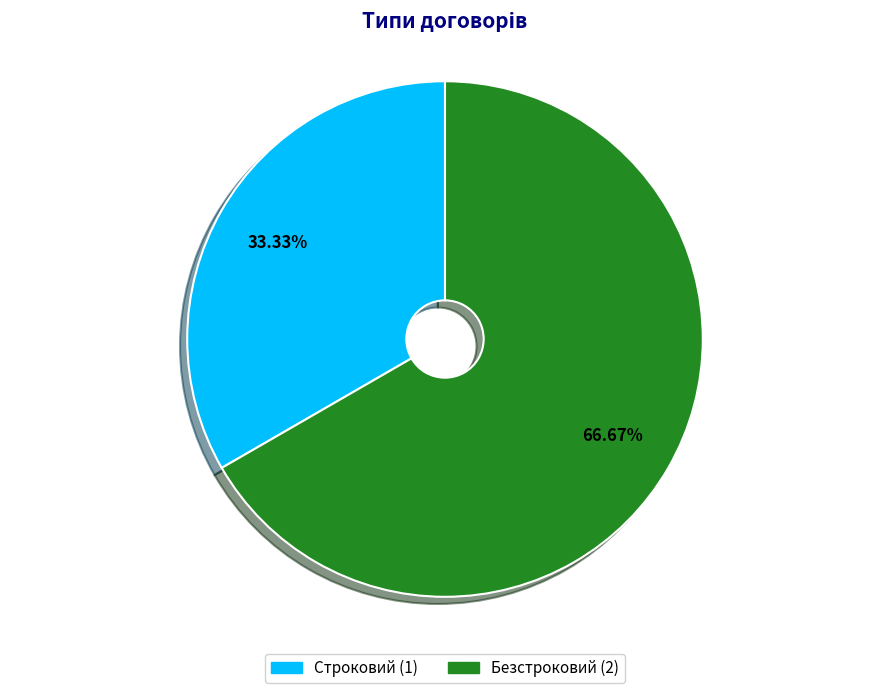

Count the number of slices in the pie.

2